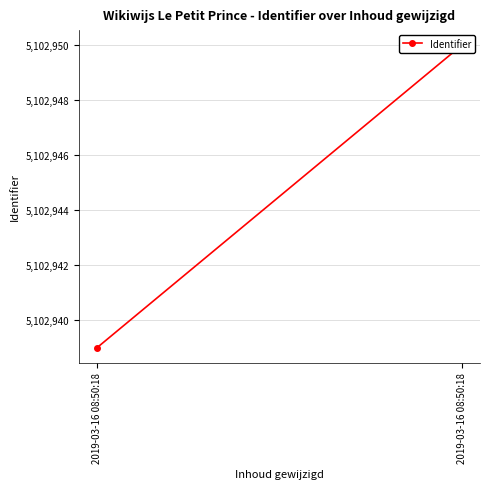

Read the value at 2019-03-16 08:50:18.

5102939